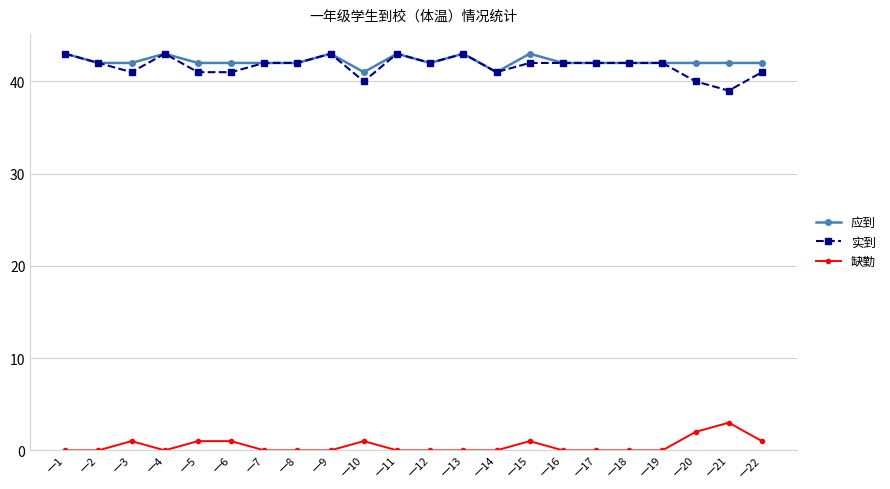

The 缺勤 series shows -2 at 一4. True or false?

False